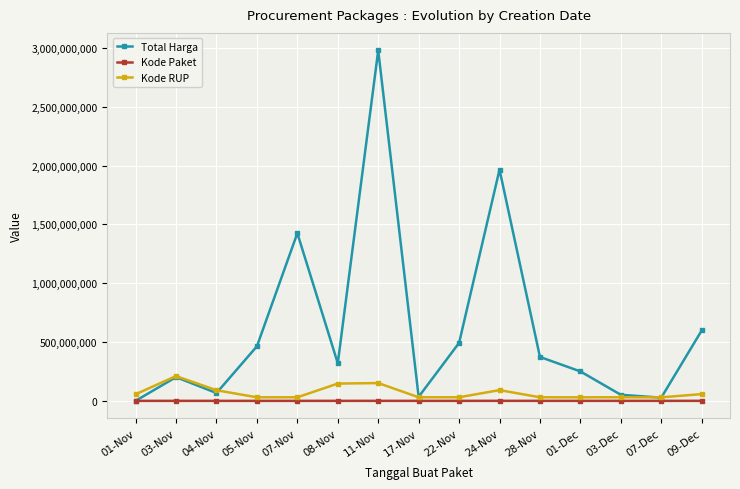

At which label does Kode RUP first exceed 30636058?

01-Nov